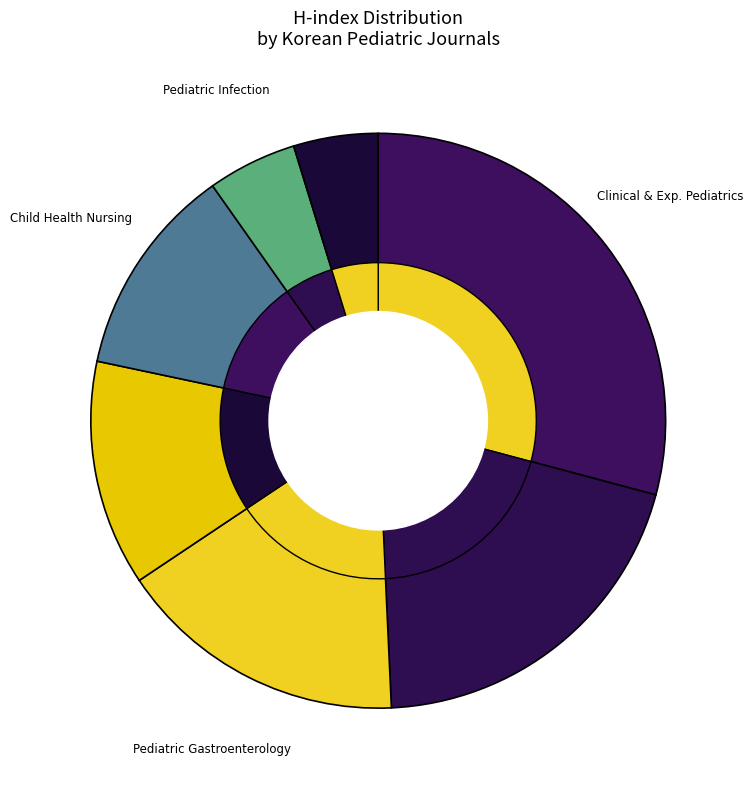

What percentage is NOT represented by Child Health Nursing Research?

88.1%